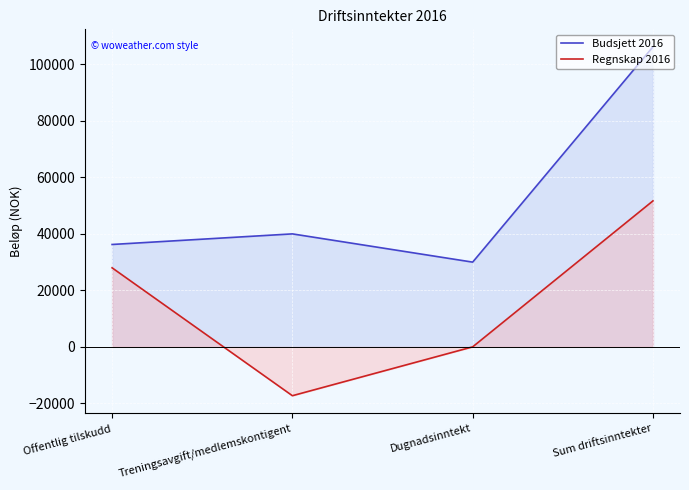

How many lines are shown in the chart?

2